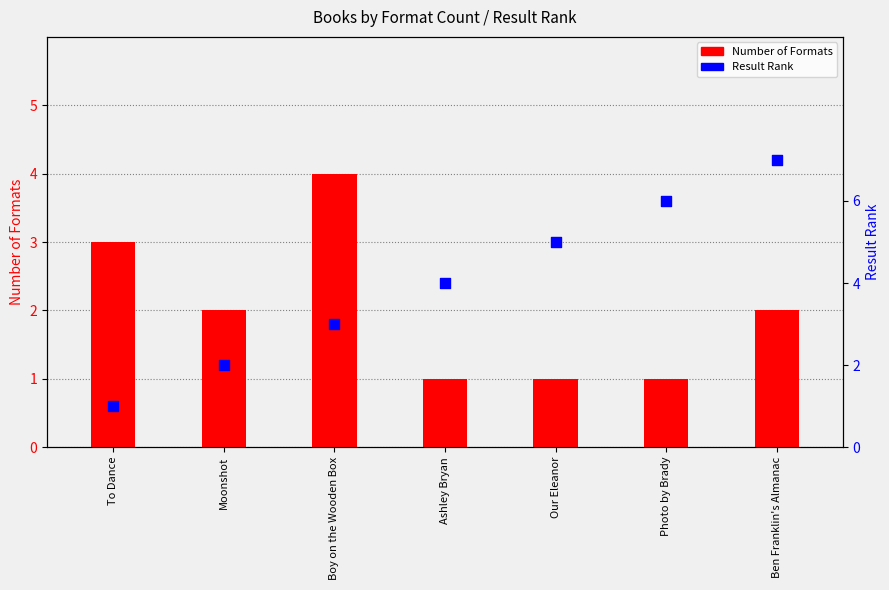

At which category is the sum across all series the highest?

Ben Franklin's Almanac